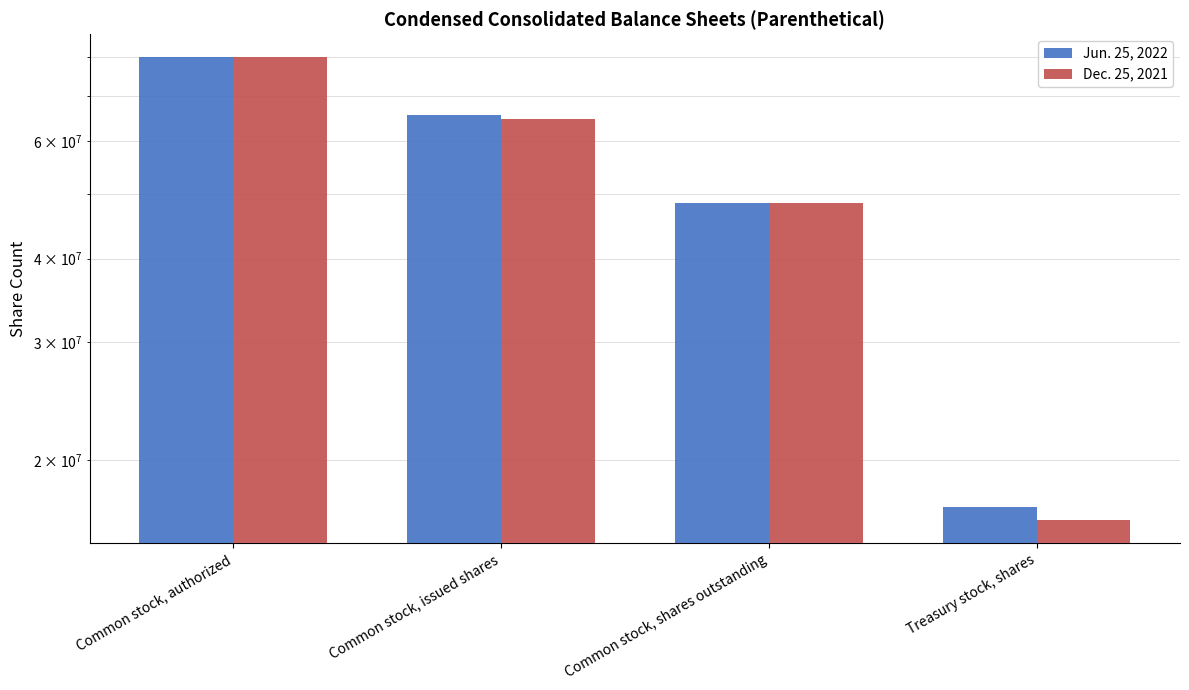

At how many categories does at least one series exceed 75132349?

1